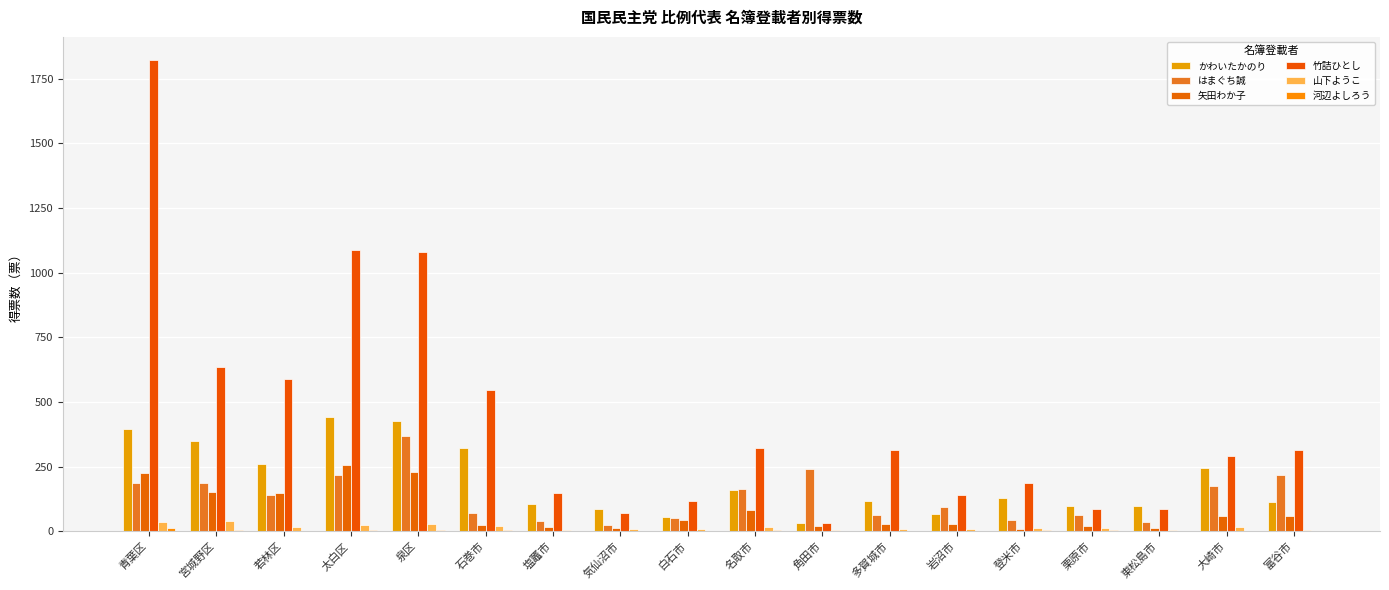

Rank the series at 若林区 from lowest to highest value.

河辺よしろう, 山下ようこ, はまぐち誠, 矢田わか子, かわいたかのり, 竹詰ひとし